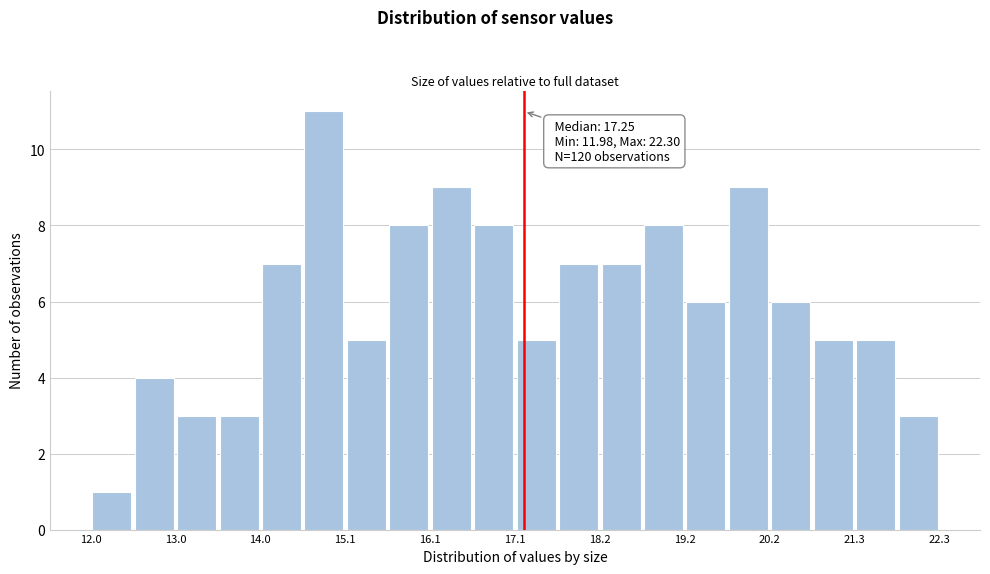

Read against the x-axis, roughly where is the centre of the tallest bar?

14.8